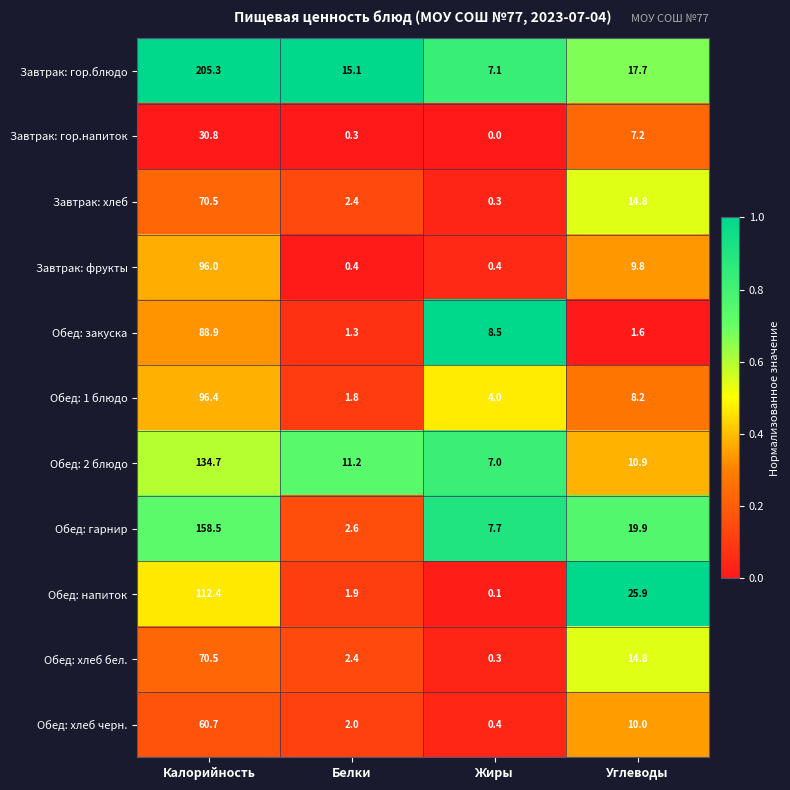

Which series has the largest total across all categories?

Завтрак: гор.блюдо